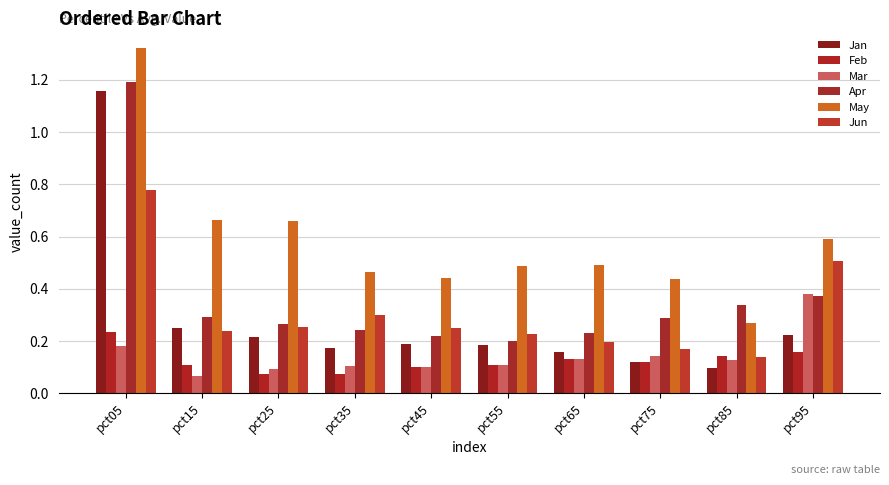

At which category is the sum across all series the highest?

pct05